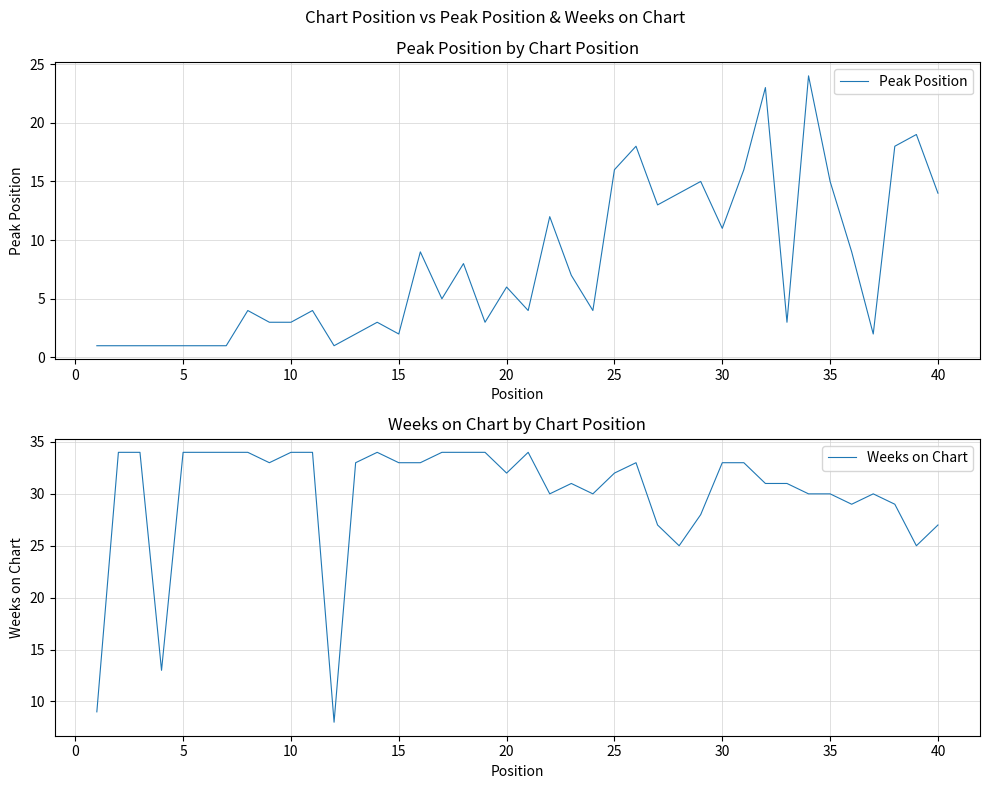

What is the value of the Peak Position point at the 4th from the left?

1